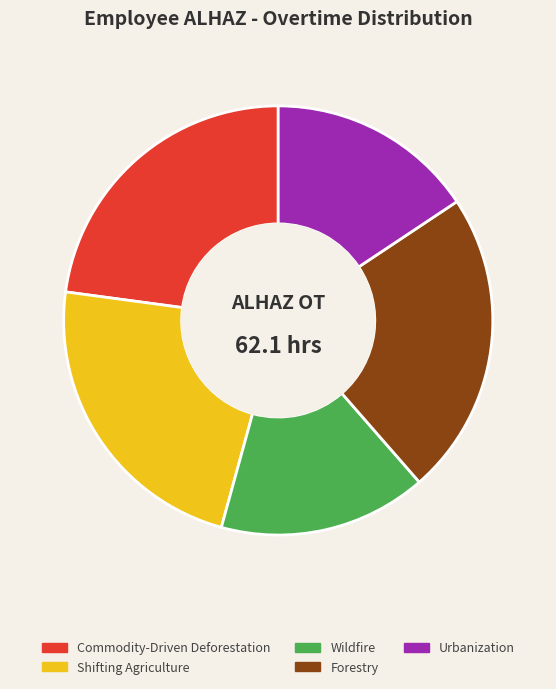

To the nearest percent, what is the difference between the largest and smallest slice percentages?

7%